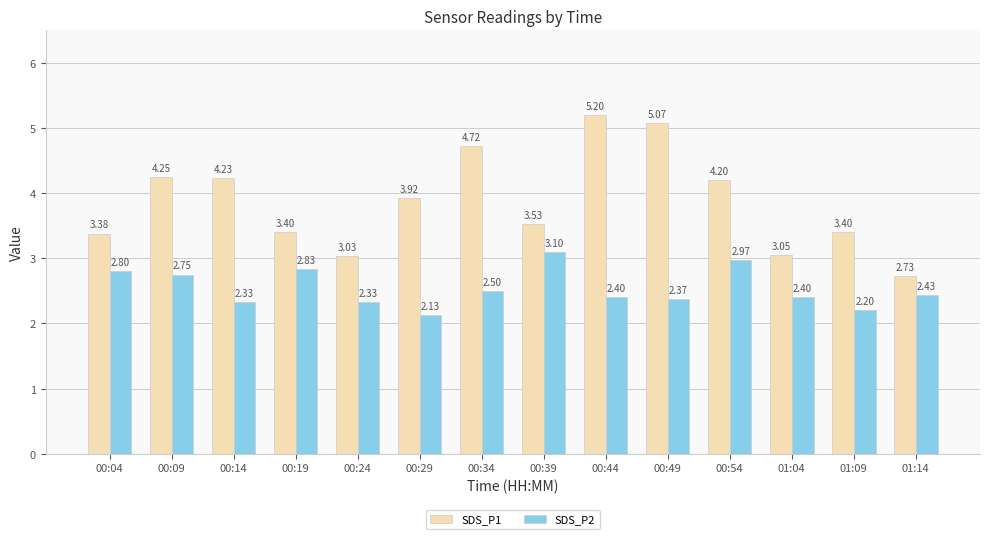

What is the label of the 4th bar from the left?

00:19